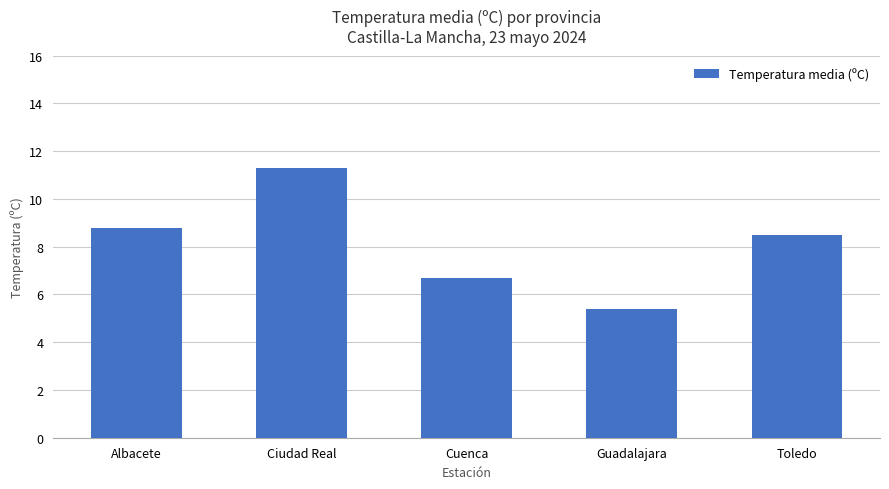

What is the sum of all values?

40.7